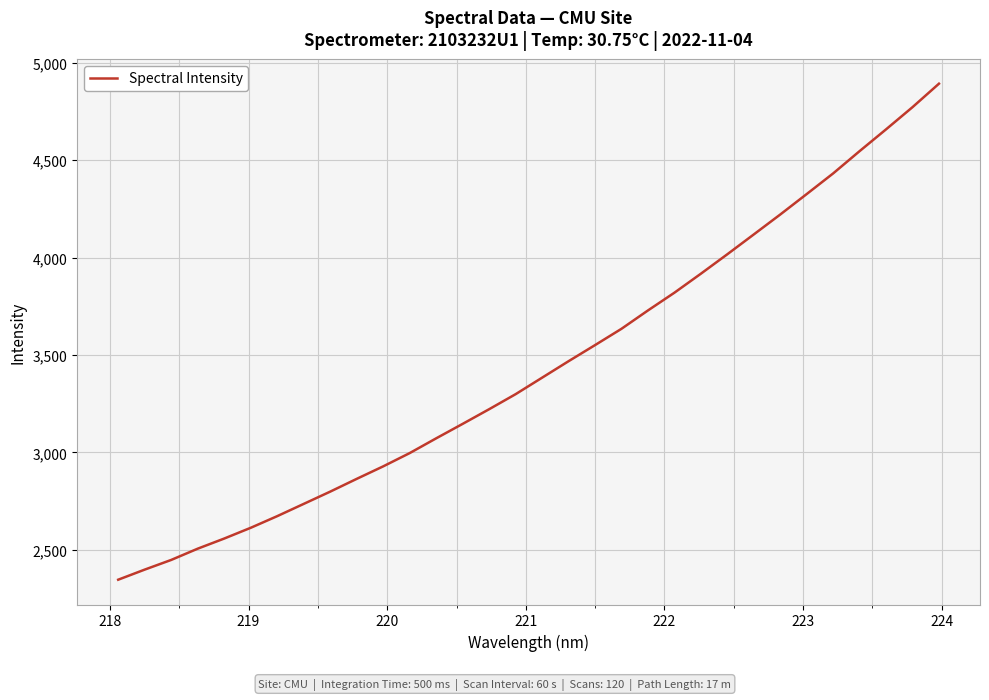

What is the difference between the maximum and minimum values?

2546.7